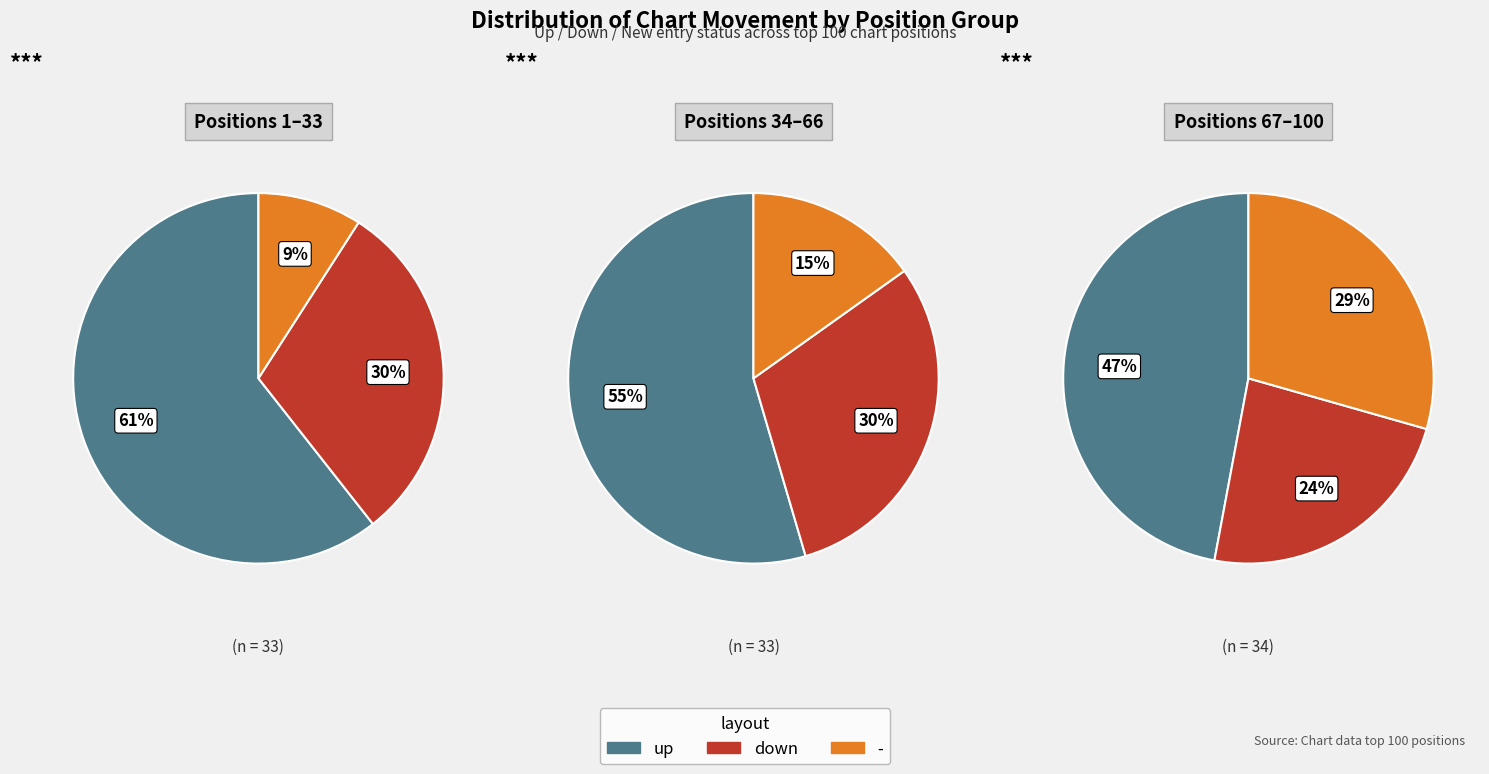

How many slices are in this pie chart?

3